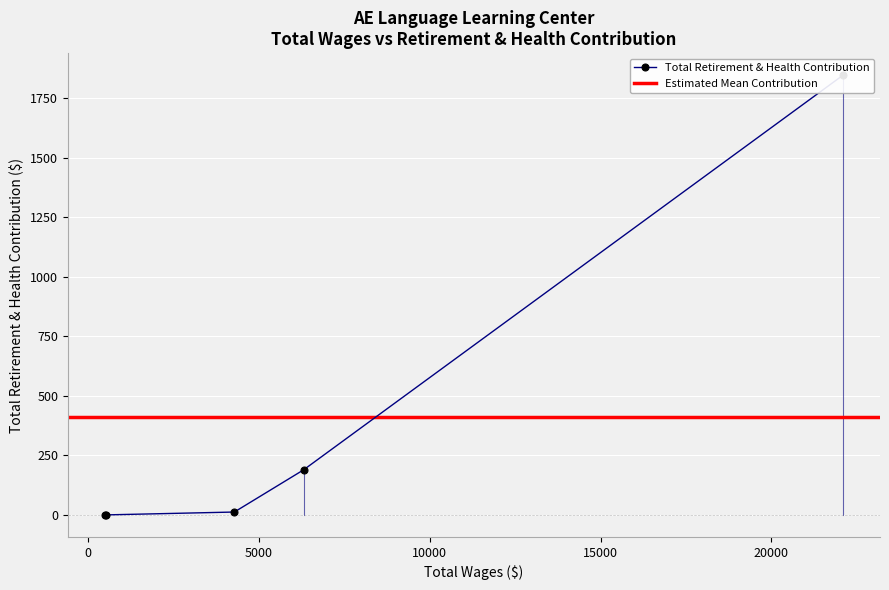

The value at 22101.0 is 1846. True or false?

True